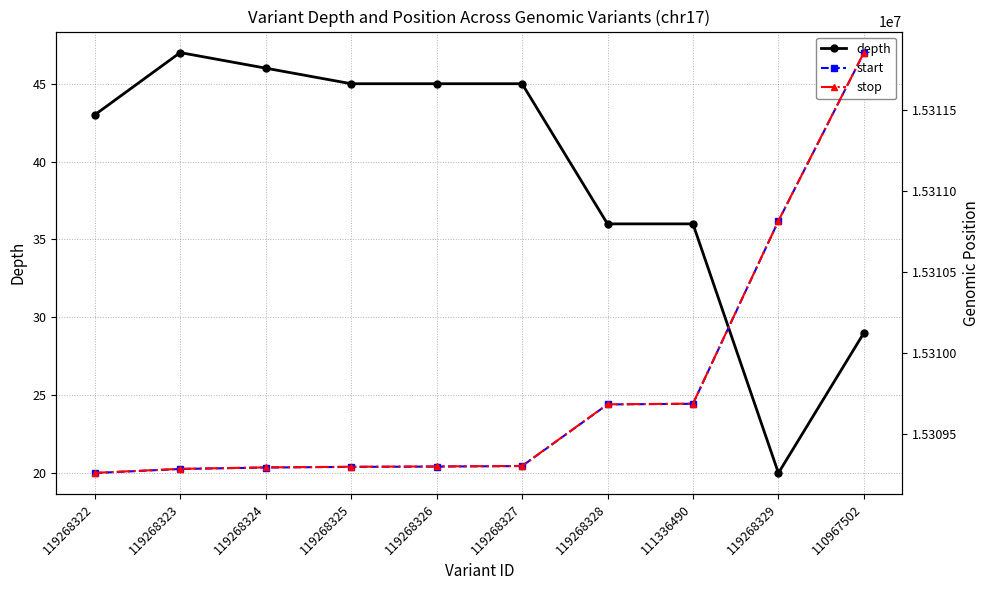

Reading left to right, list all the values displayed in this chart.

depth: 119268322=43	119268323=47	119268324=46	119268325=45	119268326=45	119268327=45	119268328=36	111336490=36	119268329=20	110967502=29
start: 119268322=15309257	119268323=15309282	119268324=15309291	119268325=15309295	119268326=15309297	119268327=15309300	119268328=15309681	111336490=15309685	119268329=15310815	110967502=15311855
stop: 119268322=15309258	119268323=15309283	119268324=15309292	119268325=15309296	119268326=15309298	119268327=15309301	119268328=15309682	111336490=15309686	119268329=15310816	110967502=15311856